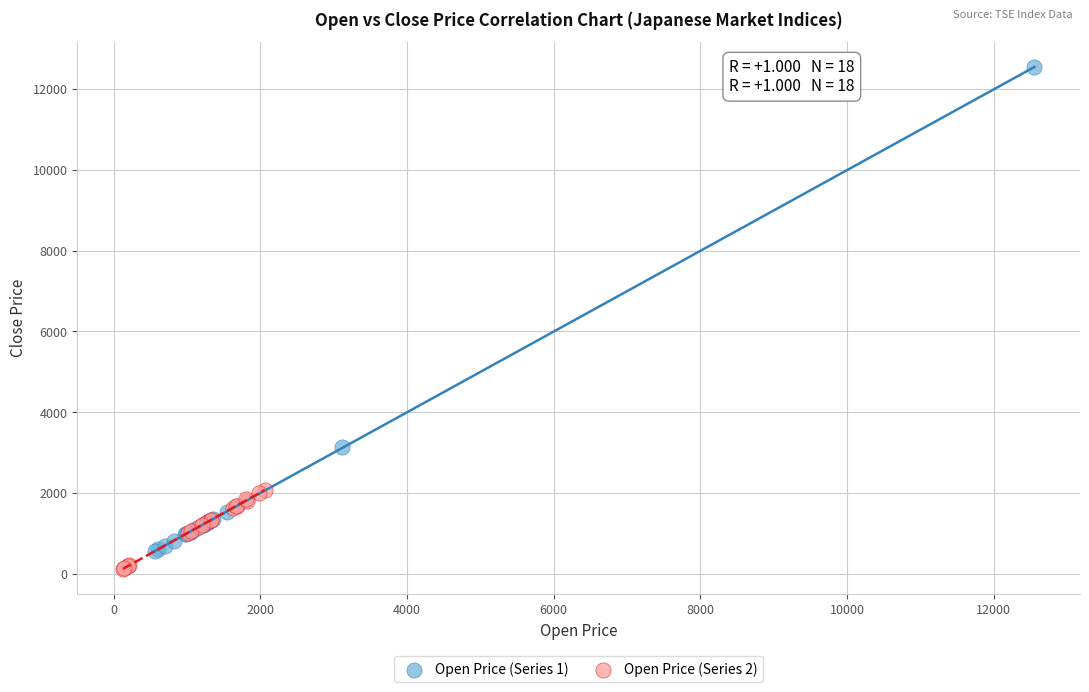

Which series has the largest Y range (max minus min)?

Open Price (Series 1)